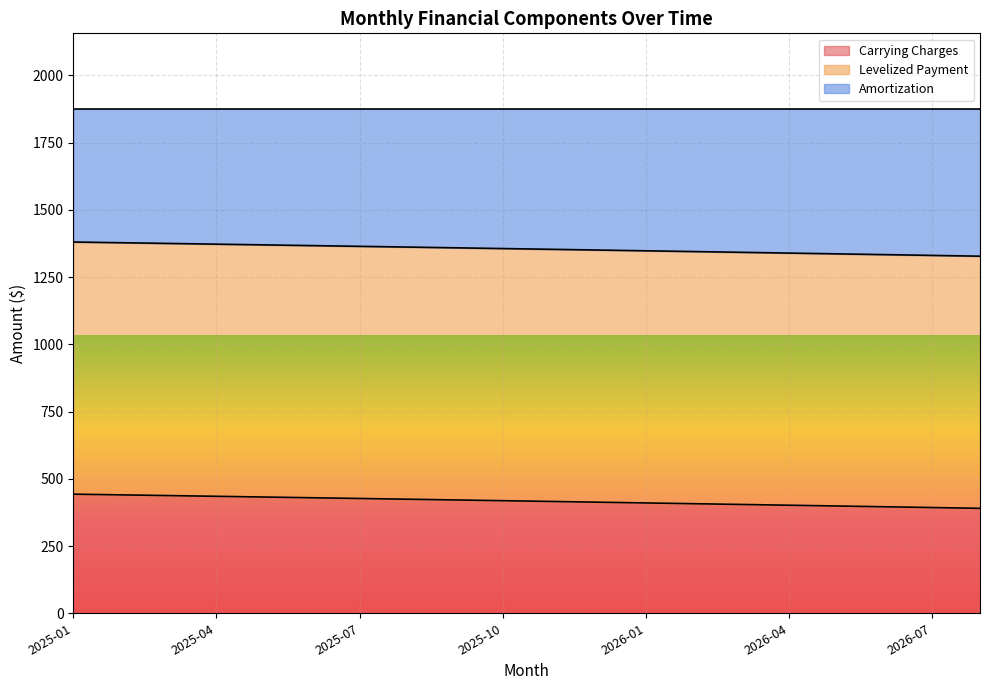

True or false: Carrying Charges has a value of 128.7 at 2026-08.

False